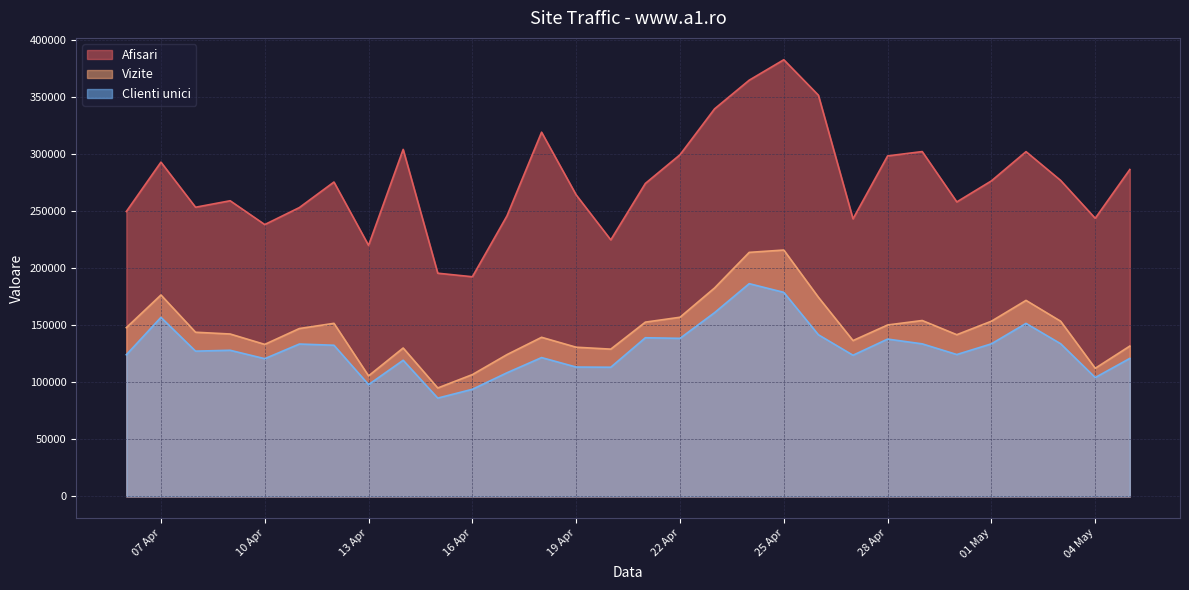

What is the difference between the second highest and second lowest values in the Vizite series?

108309